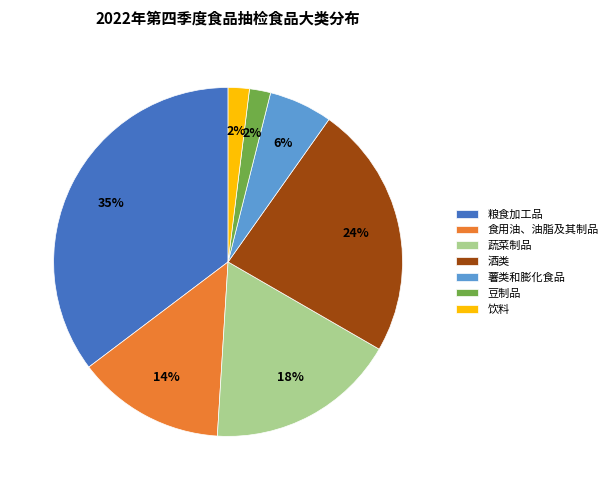

Is there a majority slice in this chart?

No